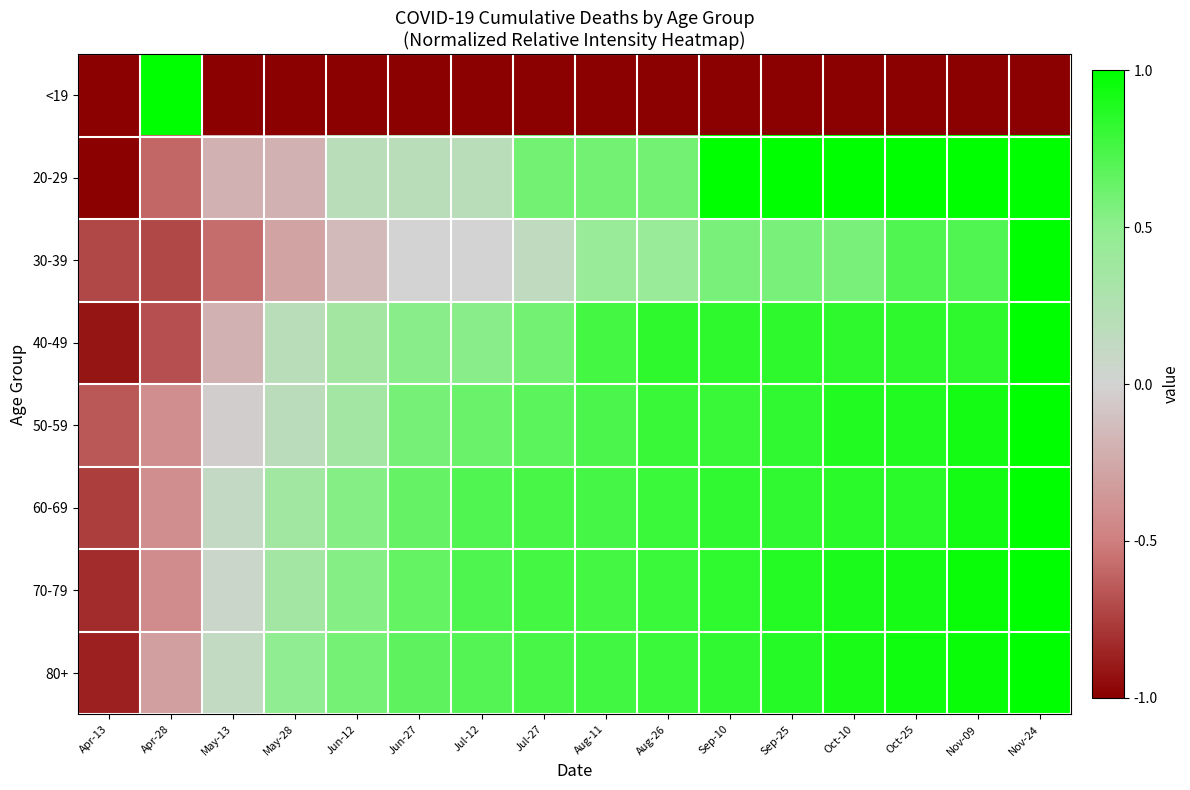

At Oct-25, list the series in order from smallest to largest.

<19, 30-39, 40-49, 60-69, 50-59, 70-79, 80+, 20-29